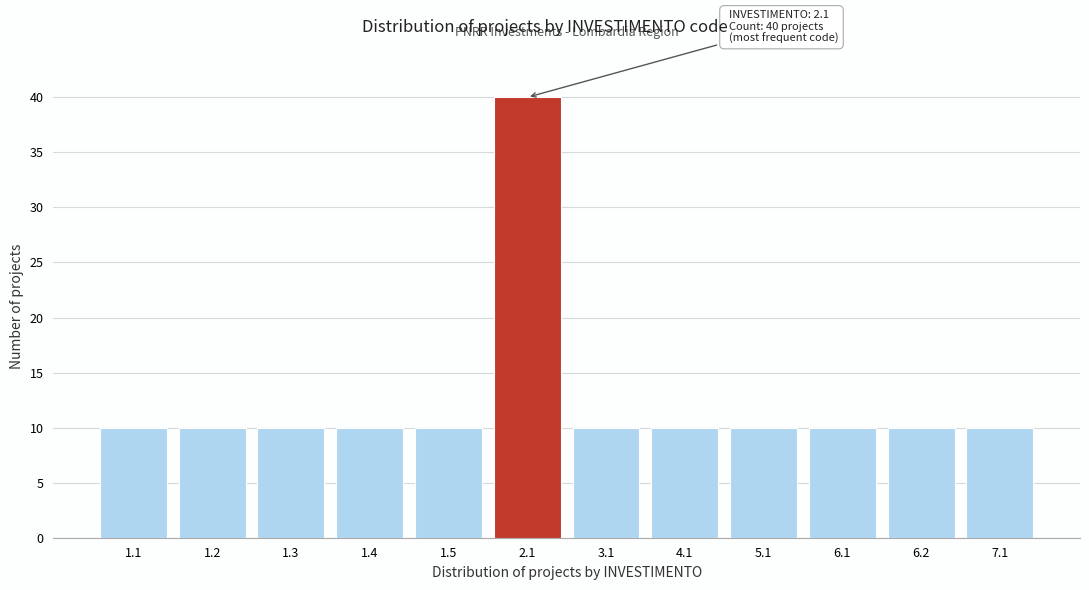

Reading right to left, extract all data points from this chart.

10	10	10	10	10	10	40	10	10	10	10	10